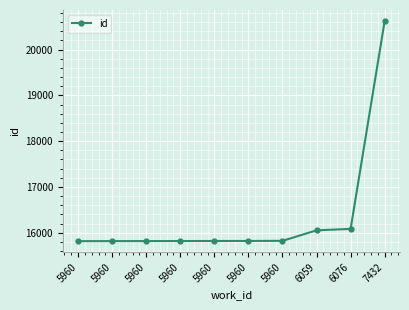

What is the average value?

16350